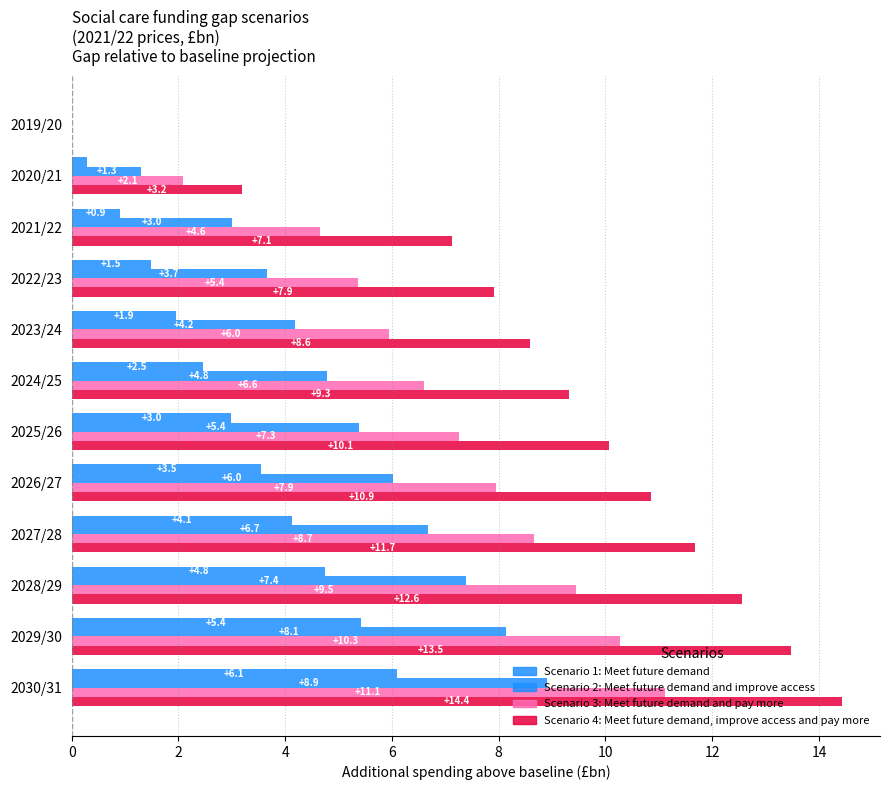

How many values in the Scenario 2: Meet future demand and improve access series exceed 5?

6